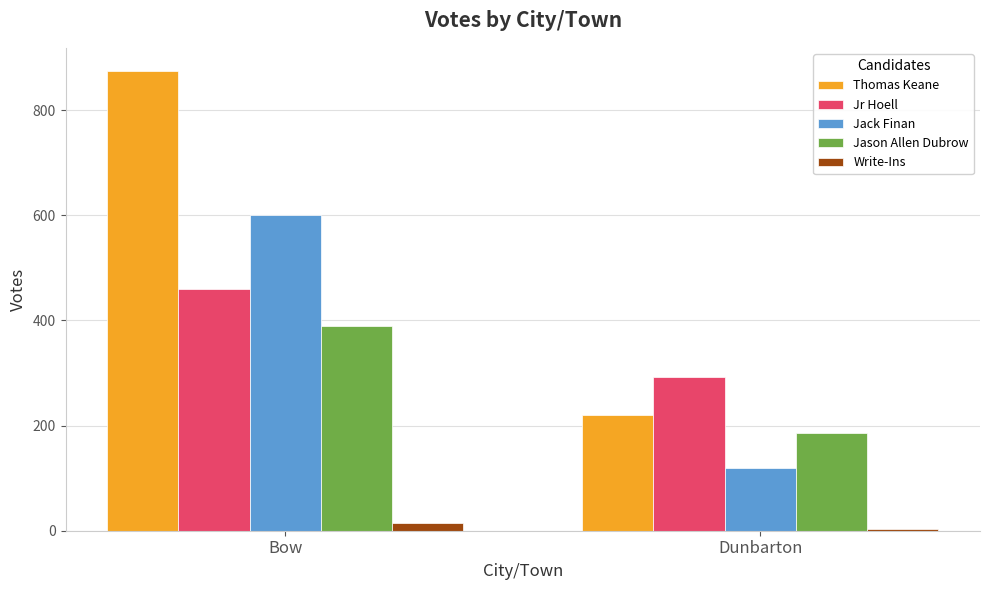

What is the difference between the Jason Allen Dubrow values at Dunbarton and Bow?

204